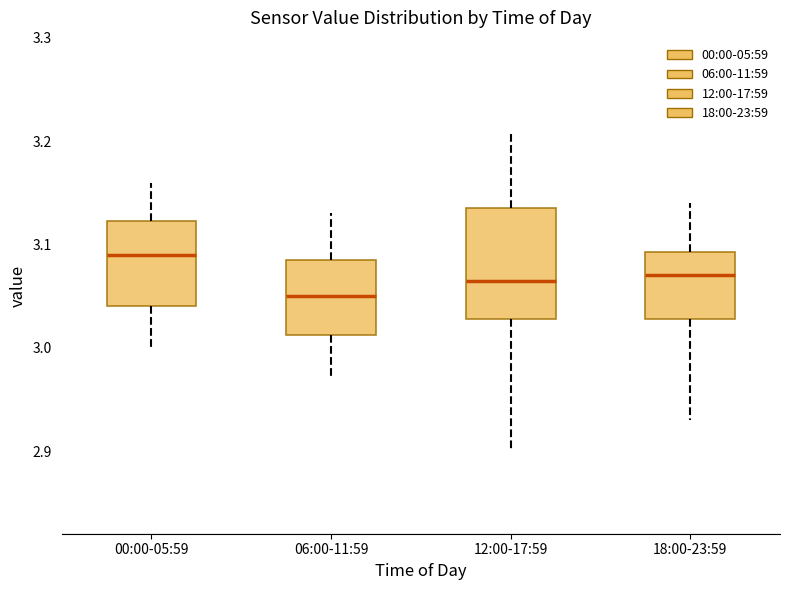

Reading left to right, transcribe this box plot: for each box, give where its median line is, the range the box spans, and where its two whiskers end, as read against the y-axis. The values are not printed on the chart, so give them approximately, as read against the axis.

00:00-05:59: median 3.09, box 3.04 to 3.12, whiskers 3.00 to 3.16
06:00-11:59: median 3.05, box 3.01 to 3.09, whiskers 2.97 to 3.13
12:00-17:59: median 3.07, box 3.03 to 3.14, whiskers 2.90 to 3.21
18:00-23:59: median 3.07, box 3.03 to 3.09, whiskers 2.93 to 3.14